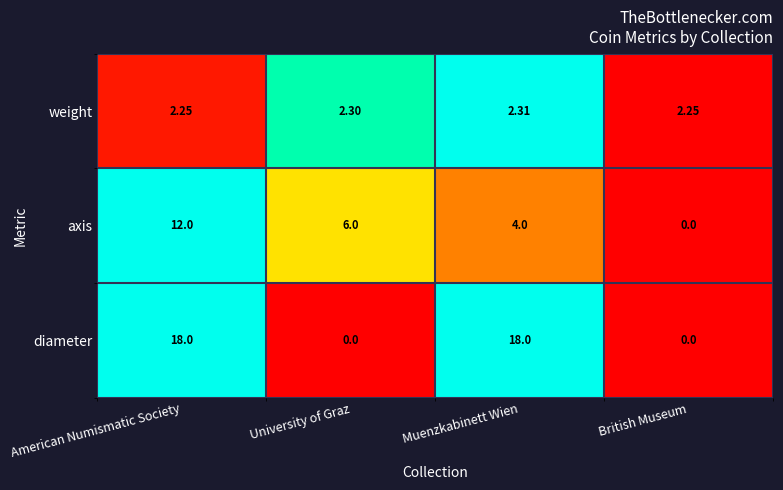

How many positive values does the diameter series have?

2